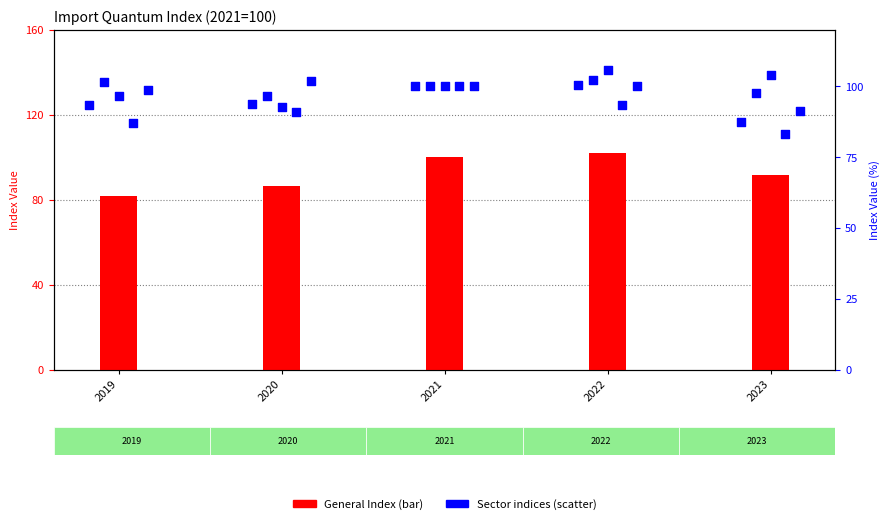

Is the value of Section 4 Prepared Foods at 2020 greater than the value of Section 2 Vegetable Products at 2022?

No